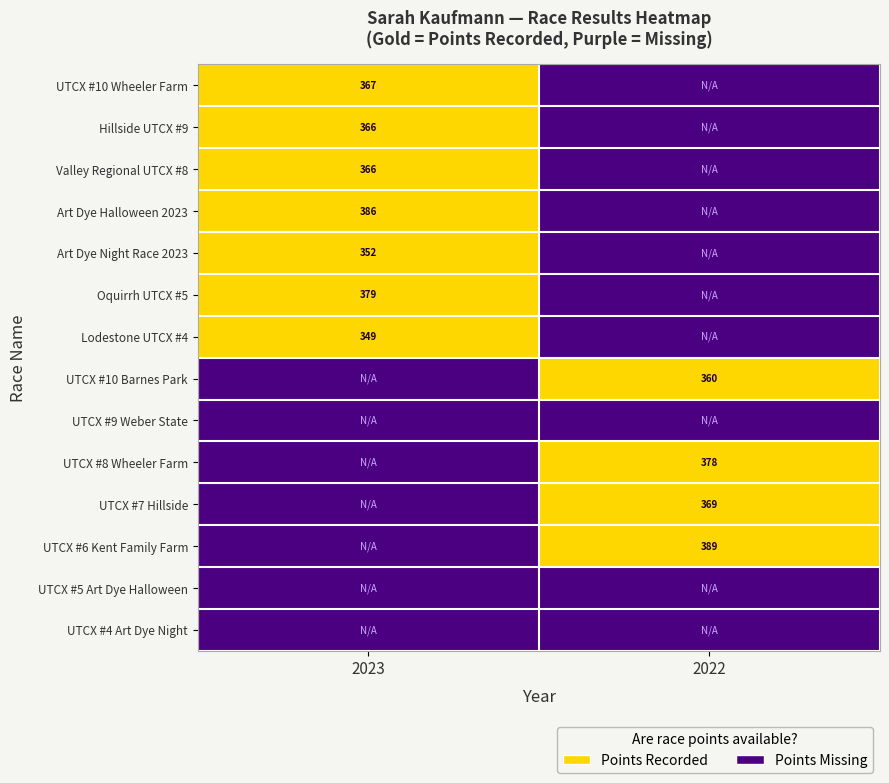

True or false: Lodestone UTCX #4 has a value of 349 at 2023.

True